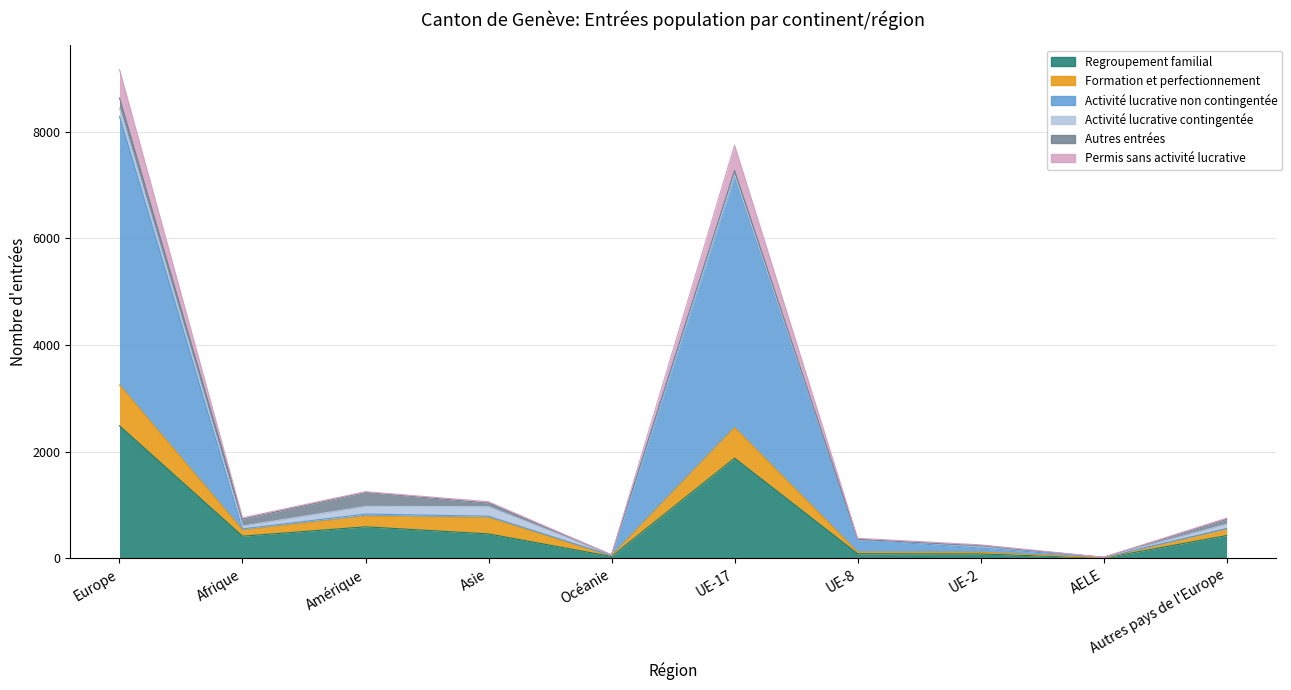

In Formation et perfectionnement, how many points are lower than both neighbors (excluding endpoints)?

3